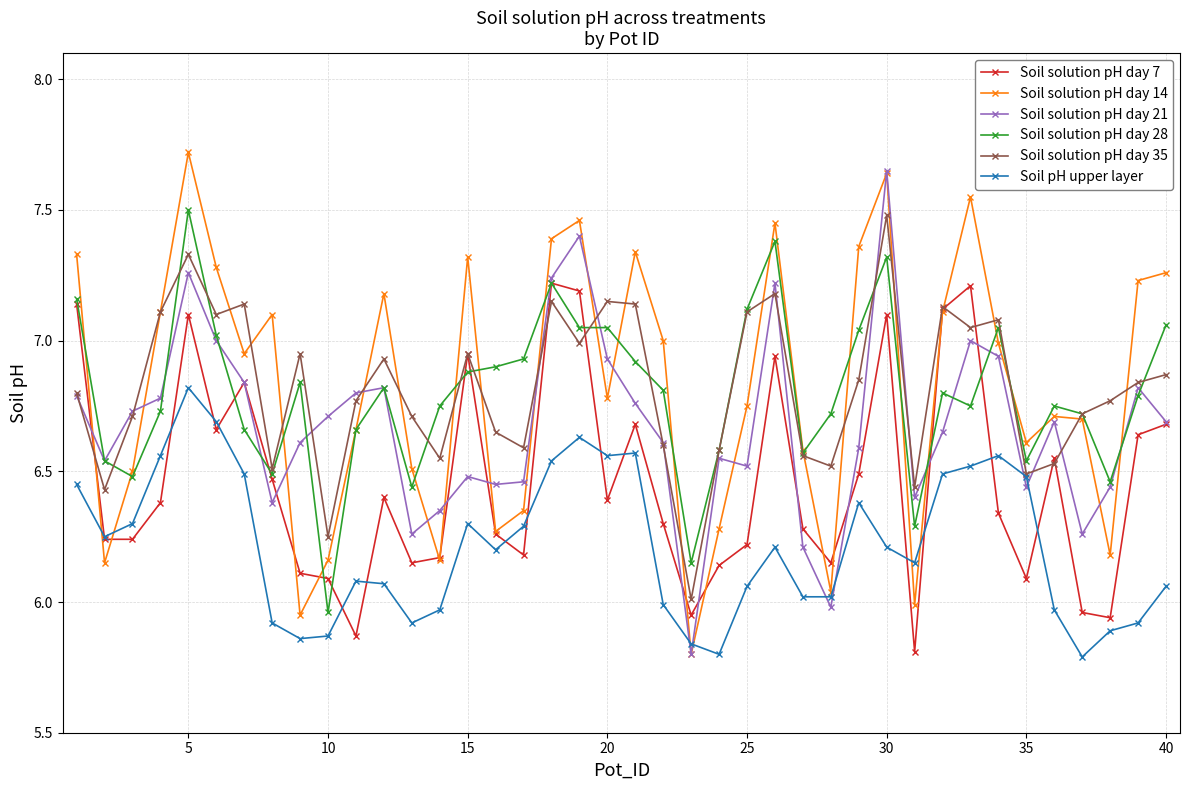

At which category does Soil solution pH day 14 reach its first local peak?

5